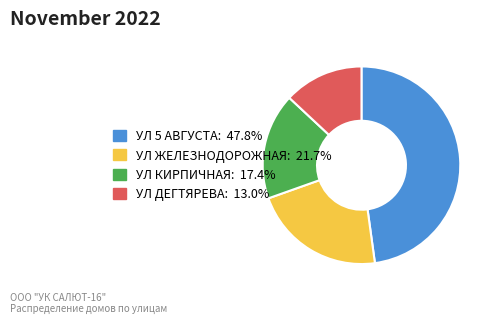

Which has a higher value, УЛ 5 АВГУСТА or УЛ КИРПИЧНАЯ?

УЛ 5 АВГУСТА